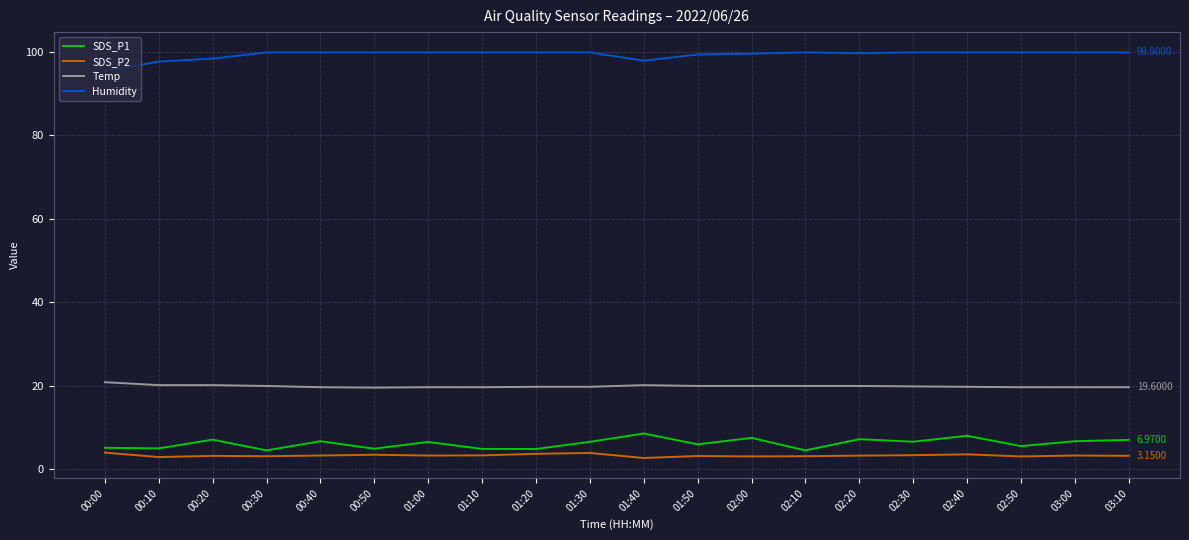

What value does the Humidity series have at 00:10?

97.7